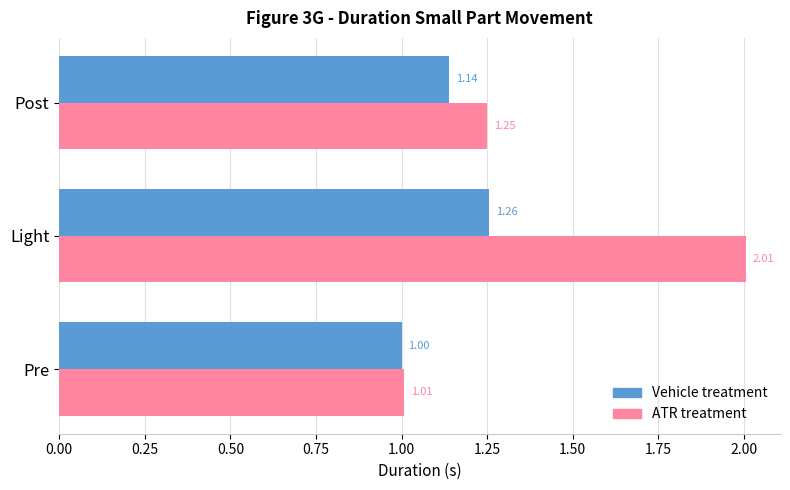

Where is Vehicle treatment nearest to the value 1?

Pre